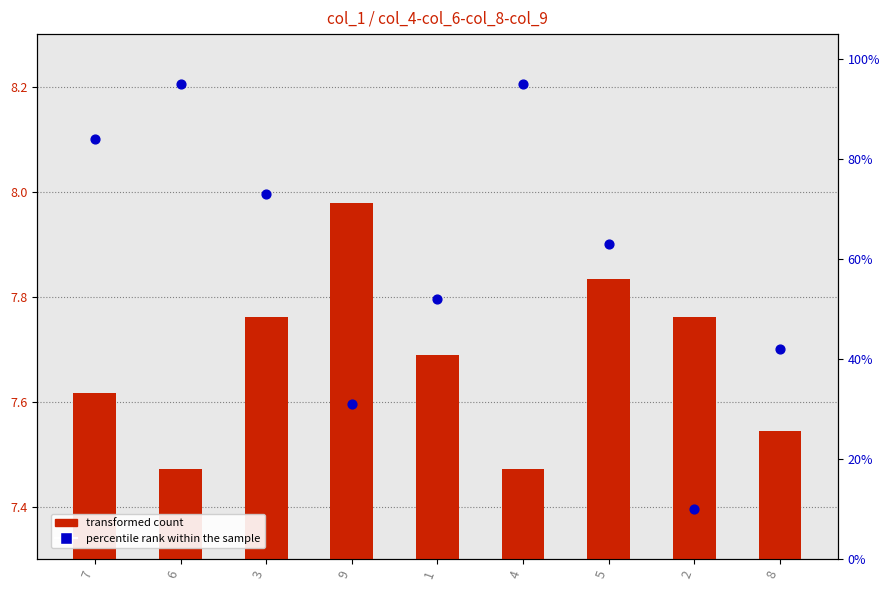

At how many categories does at least one series exceed 47?

6